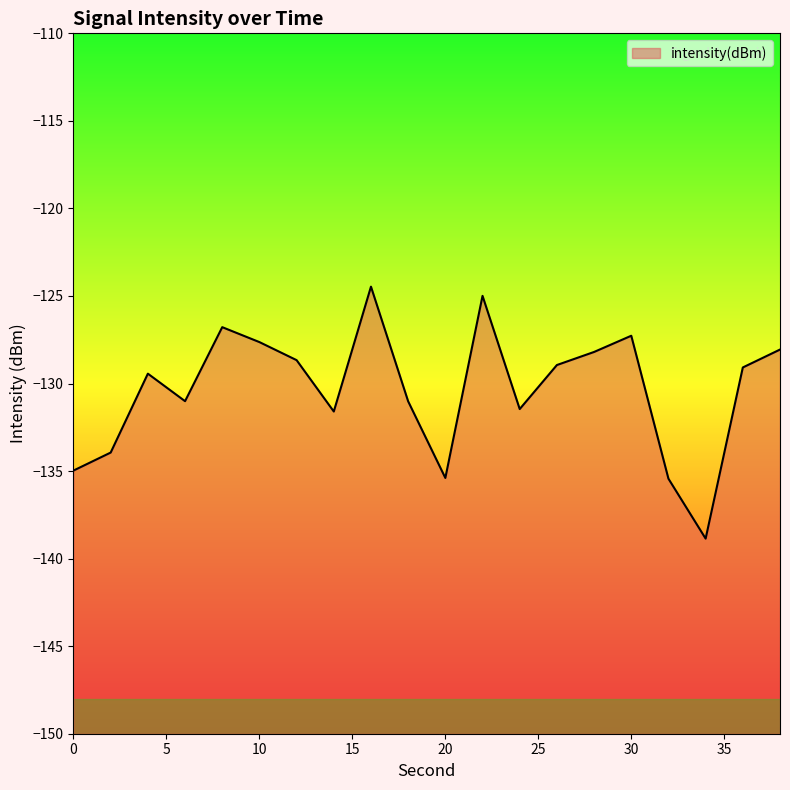

What is the change in value from 4 to 28?

+1.2